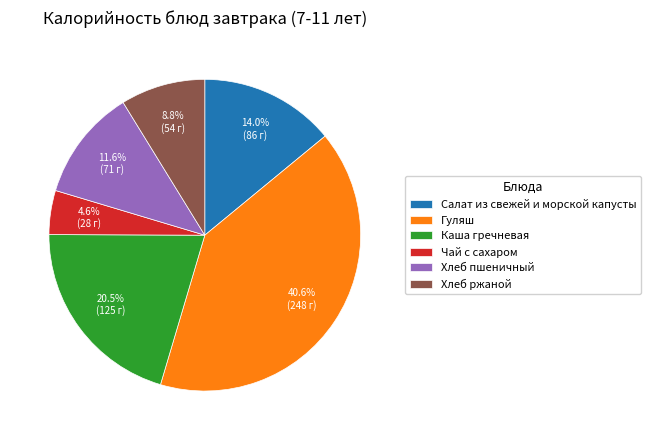

To the nearest percent, what is the difference between the Хлеб ржаной and Хлеб пшеничный slice percentages?

3%